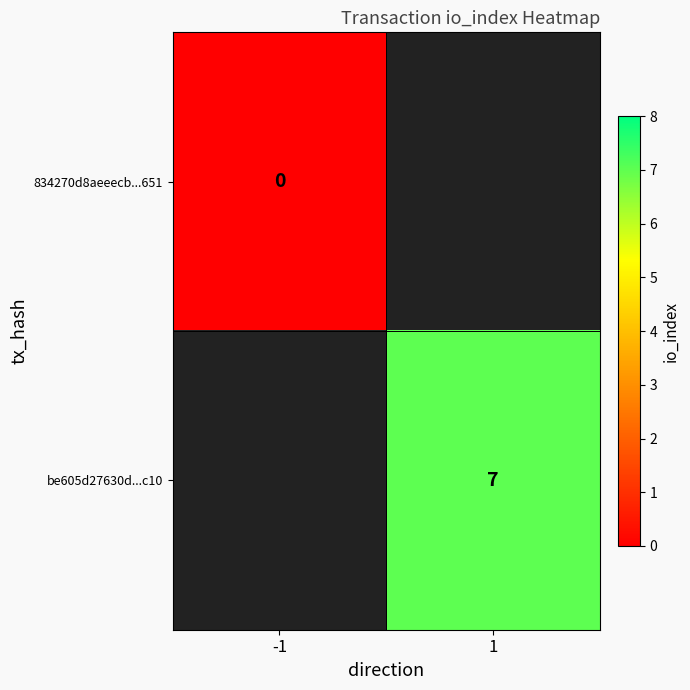

At how many categories does at least one series exceed 6?

1